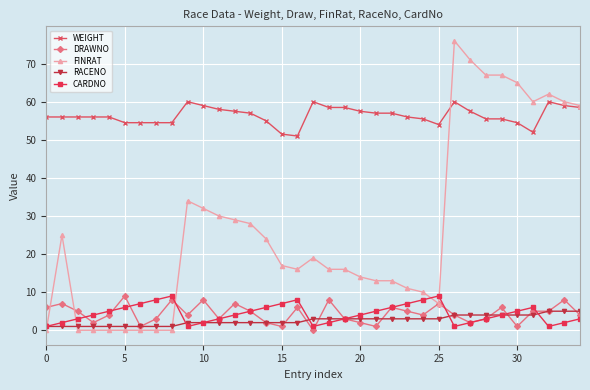

Which series has the largest total across all categories?

WEIGHT